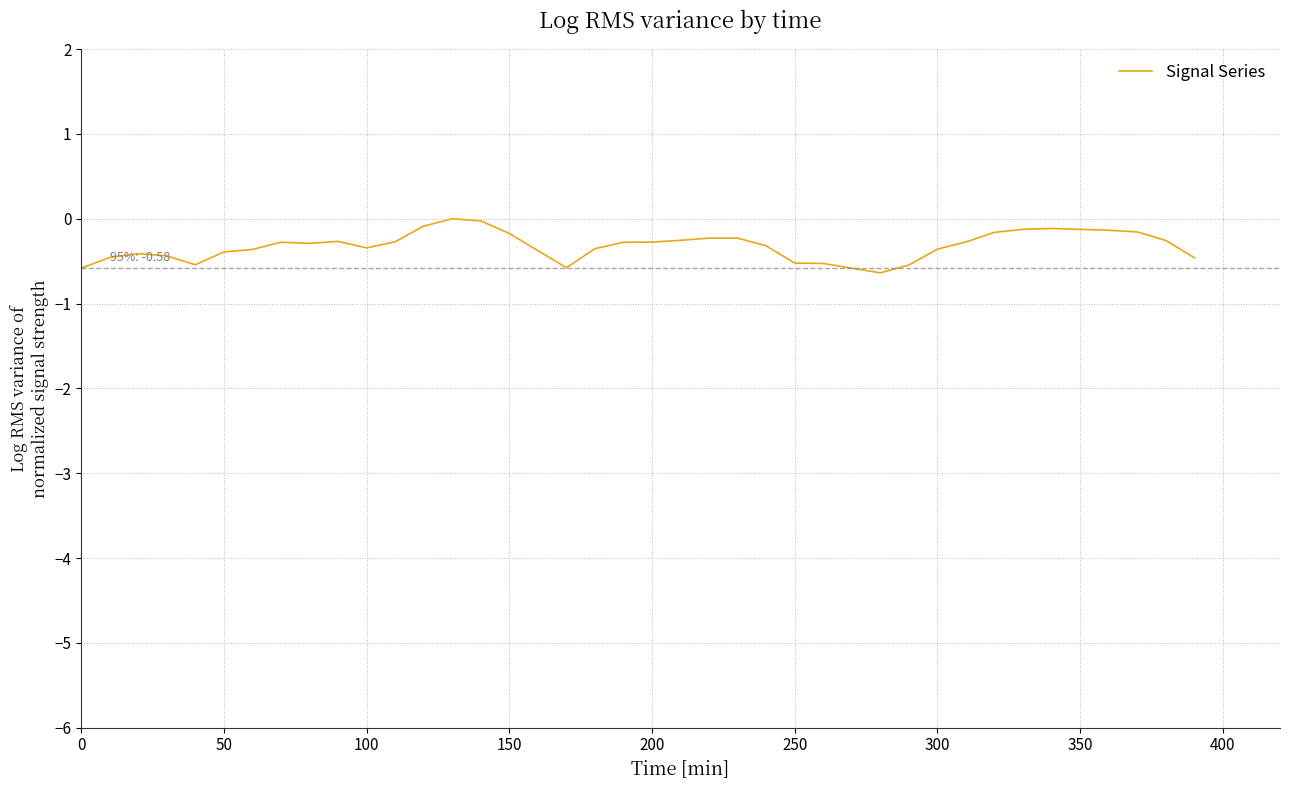

What is the minimum value shown in the chart?

-0.6